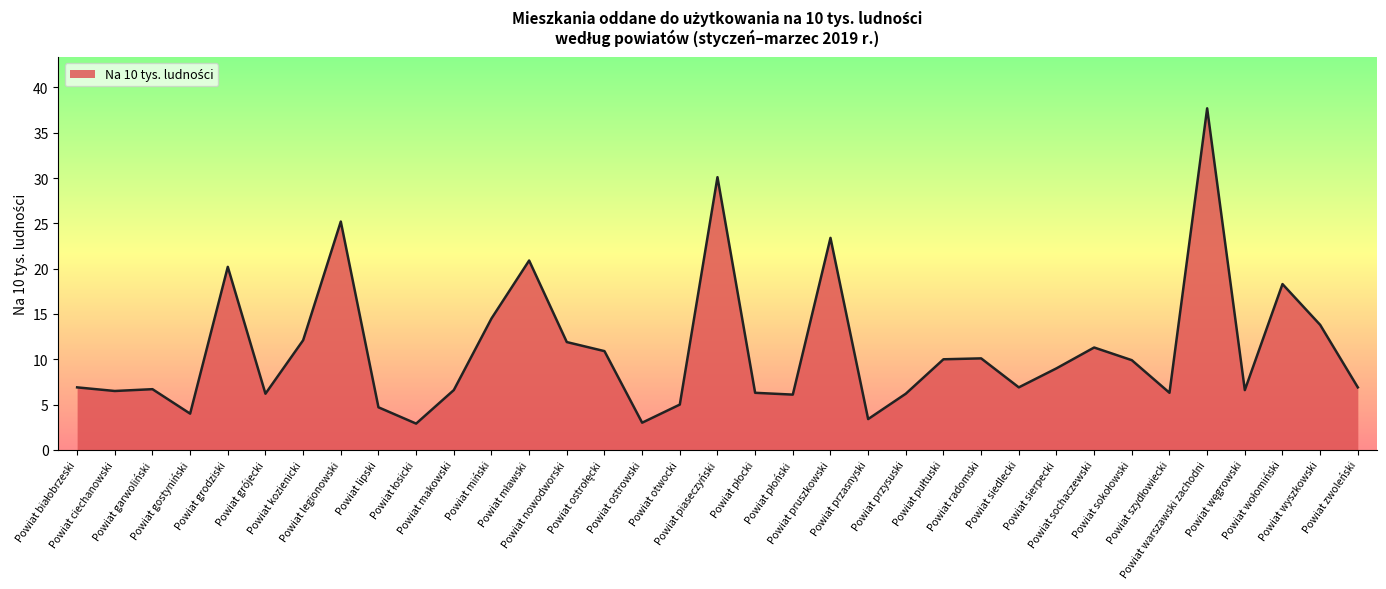

What is the smallest value displayed?

2.9